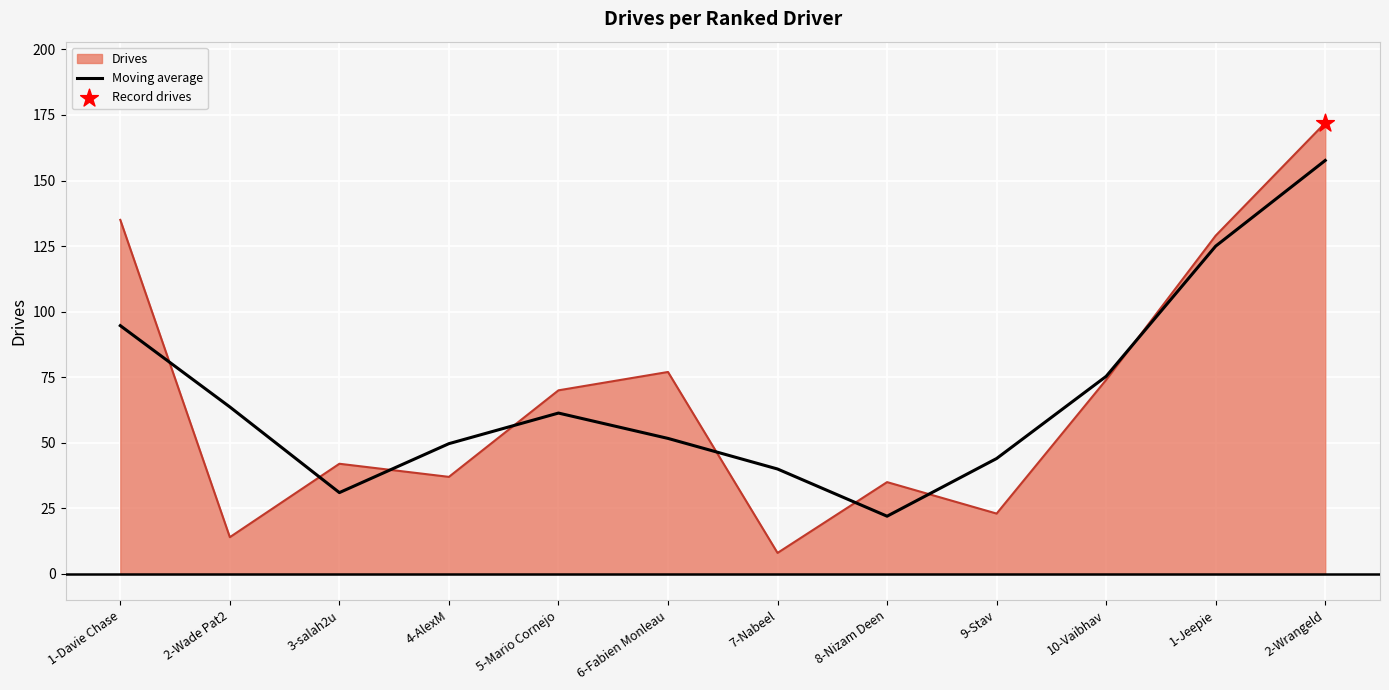

Which series changed the most between 6-Fabien Monleau and 7-Nabeel?

Drives